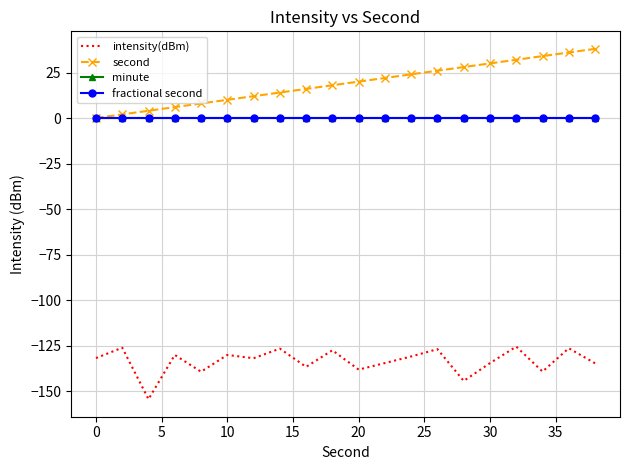

What is the sum of all intensity(dBm) values?

-2670.7